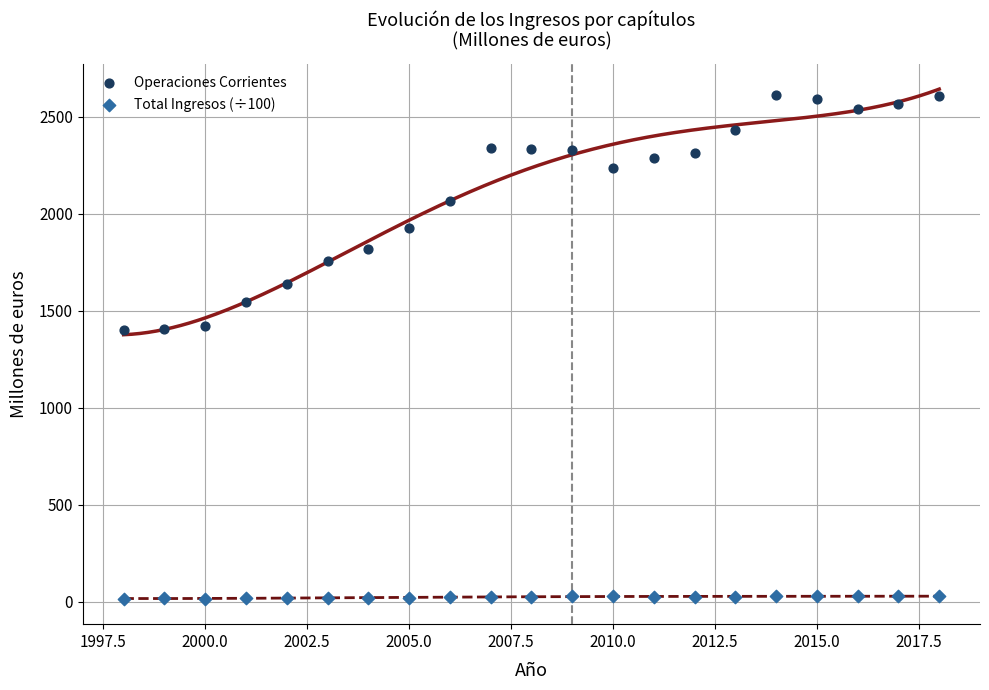

Which series has the largest Y range (max minus min)?

Operaciones Corrientes